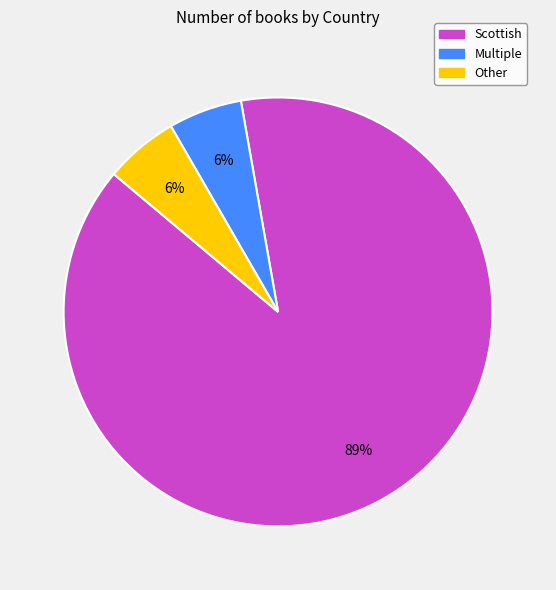

How many slices are in this pie chart?

3